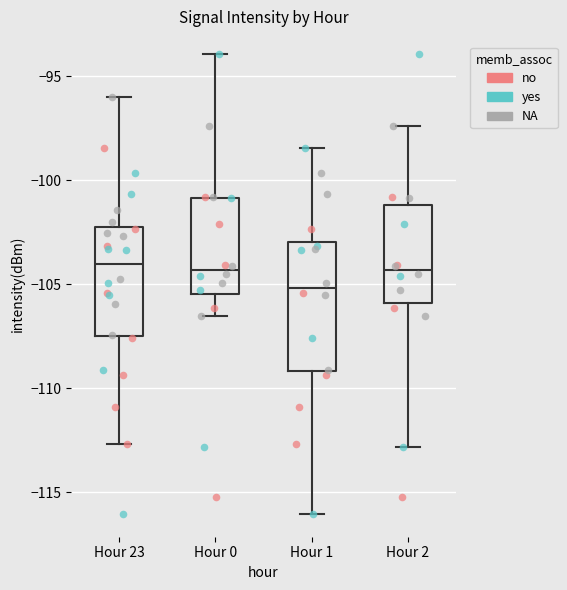

Which box is the tallest, from its lower edge to its upper edge?

Hour 1